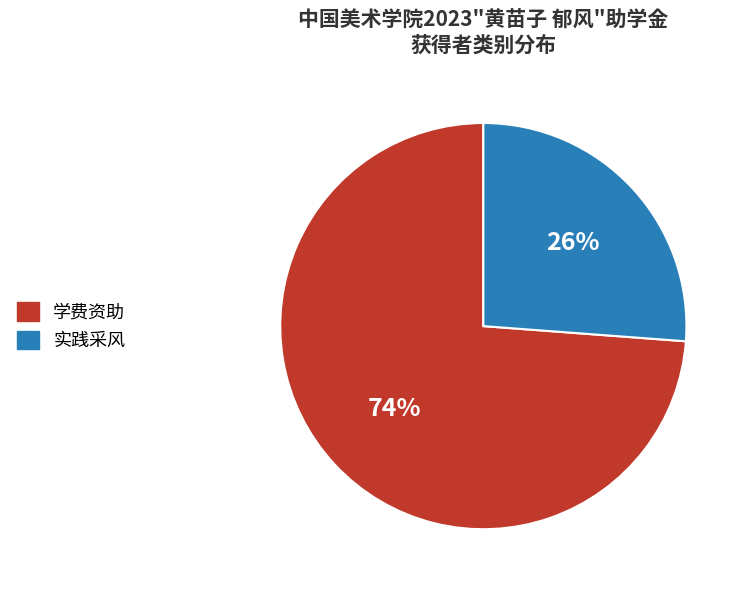

Count the number of slices in the pie.

2